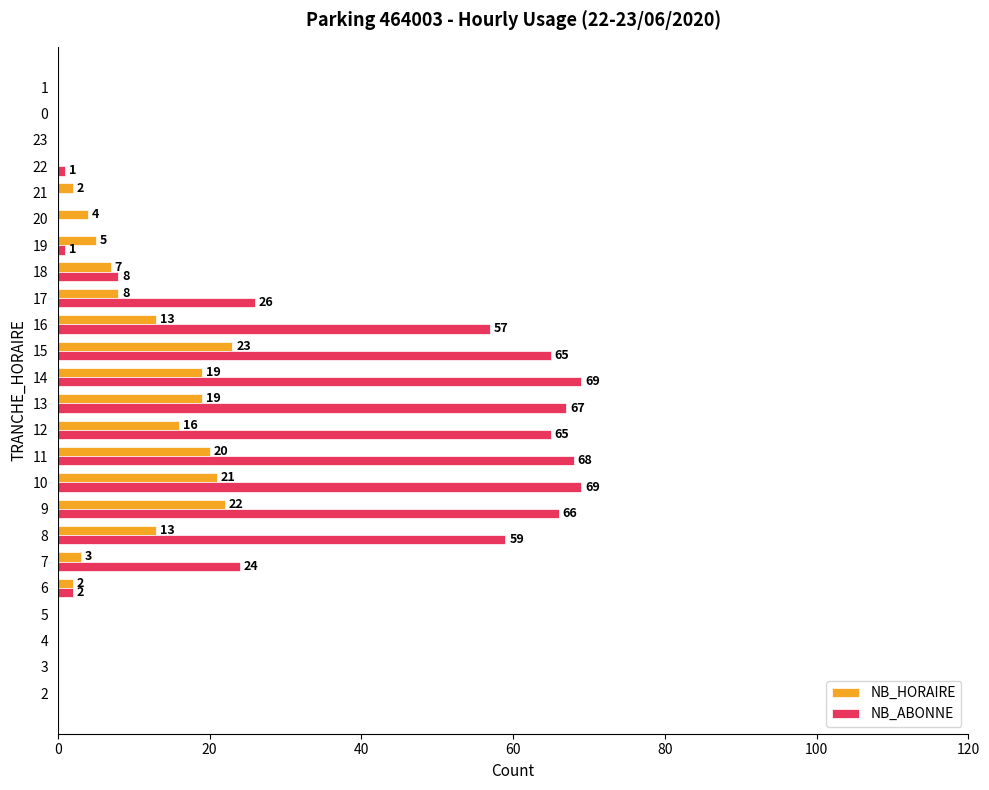

At which label does NB_HORAIRE reach its peak?

15